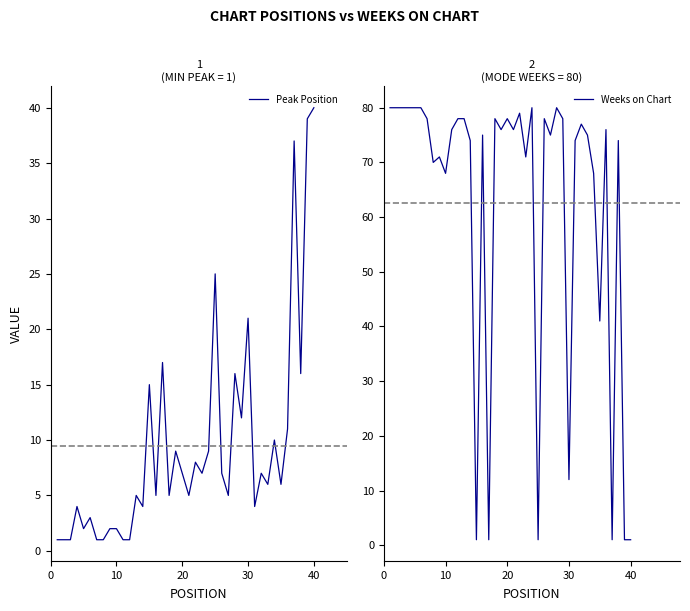

Does the chart have visible grid lines?

No